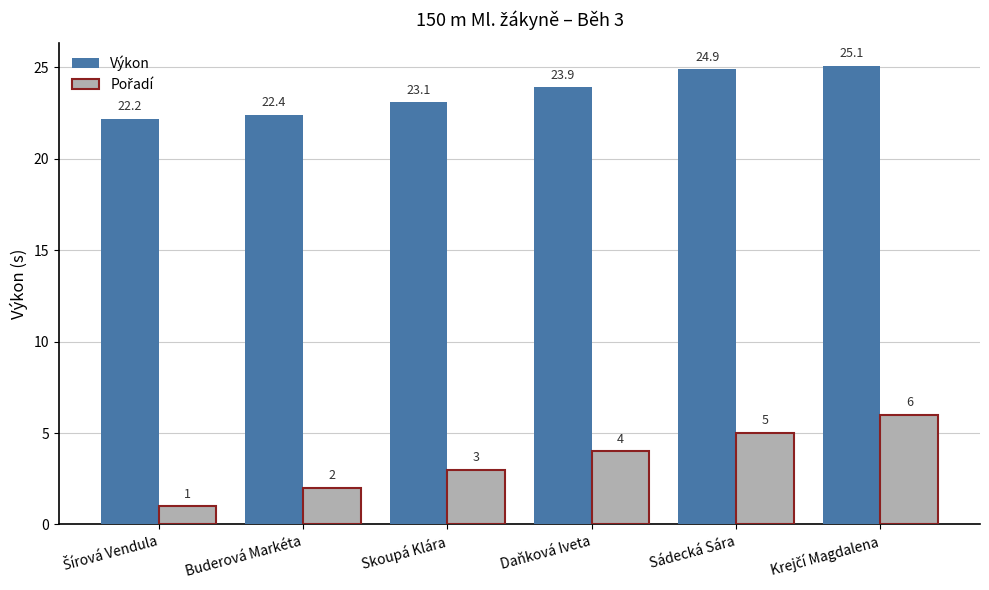

Read the Výkon value at Skoupá Klára.

23.1